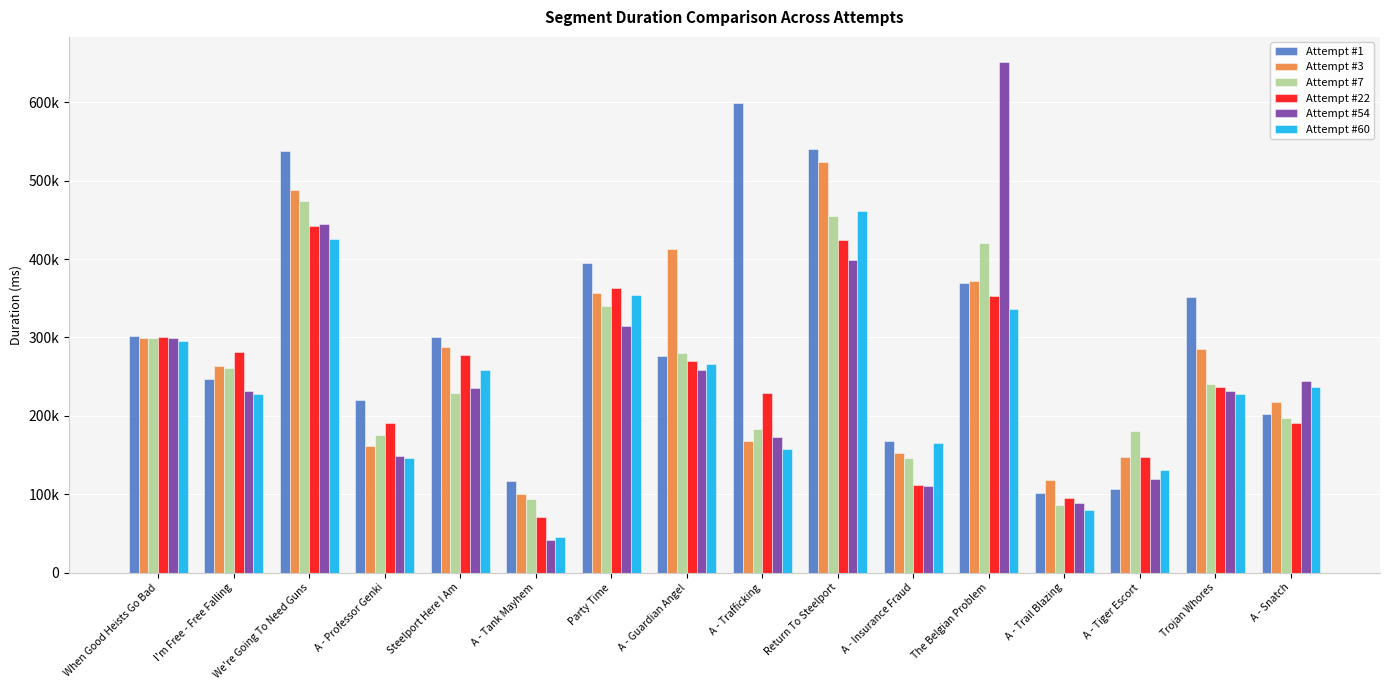

Are the bars horizontal?

No